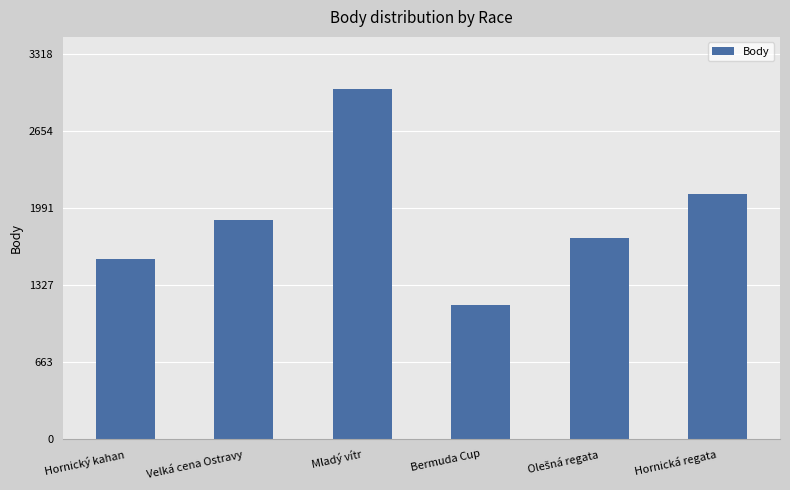

Are the bars horizontal?

No